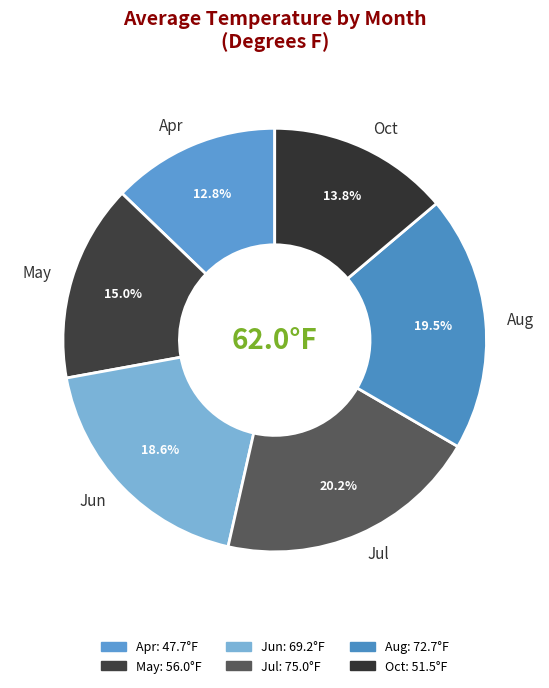

What is the ratio of the value at May to the value at Aug?

0.8